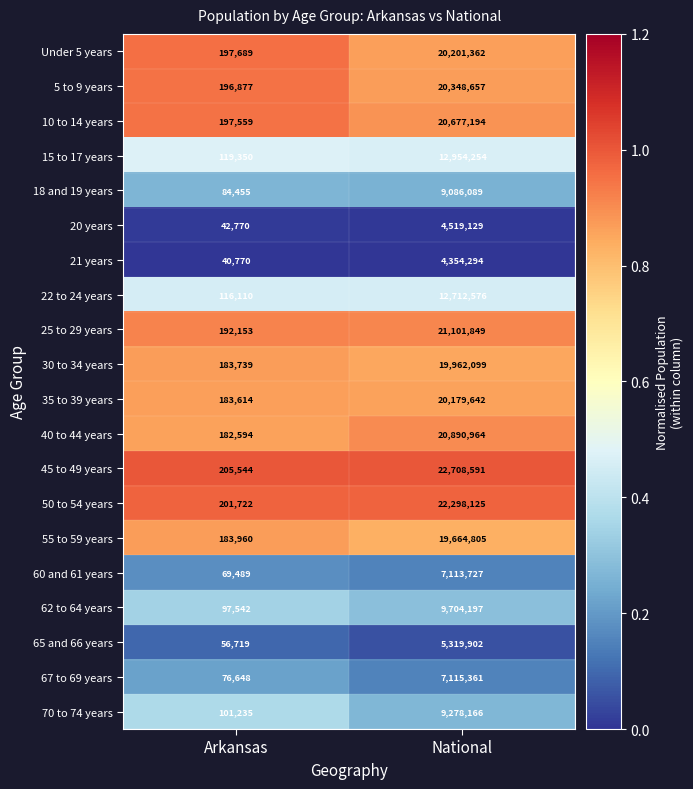

What is the total value across all series at National?

290190983